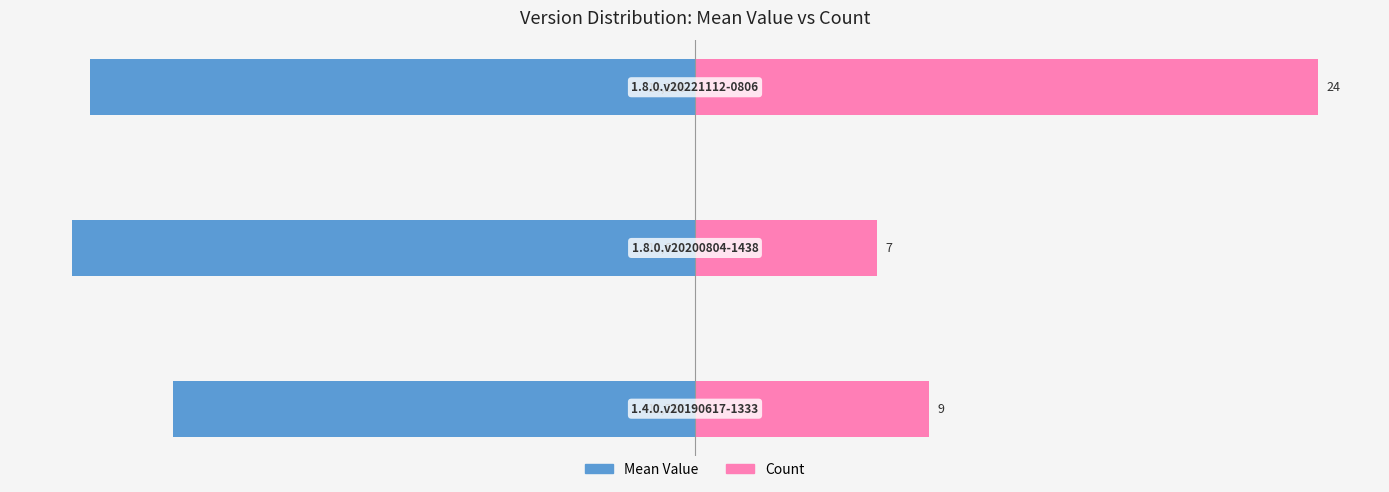

Rank the series by their average value, from lowest to highest.

Mean Value, Count (scaled)